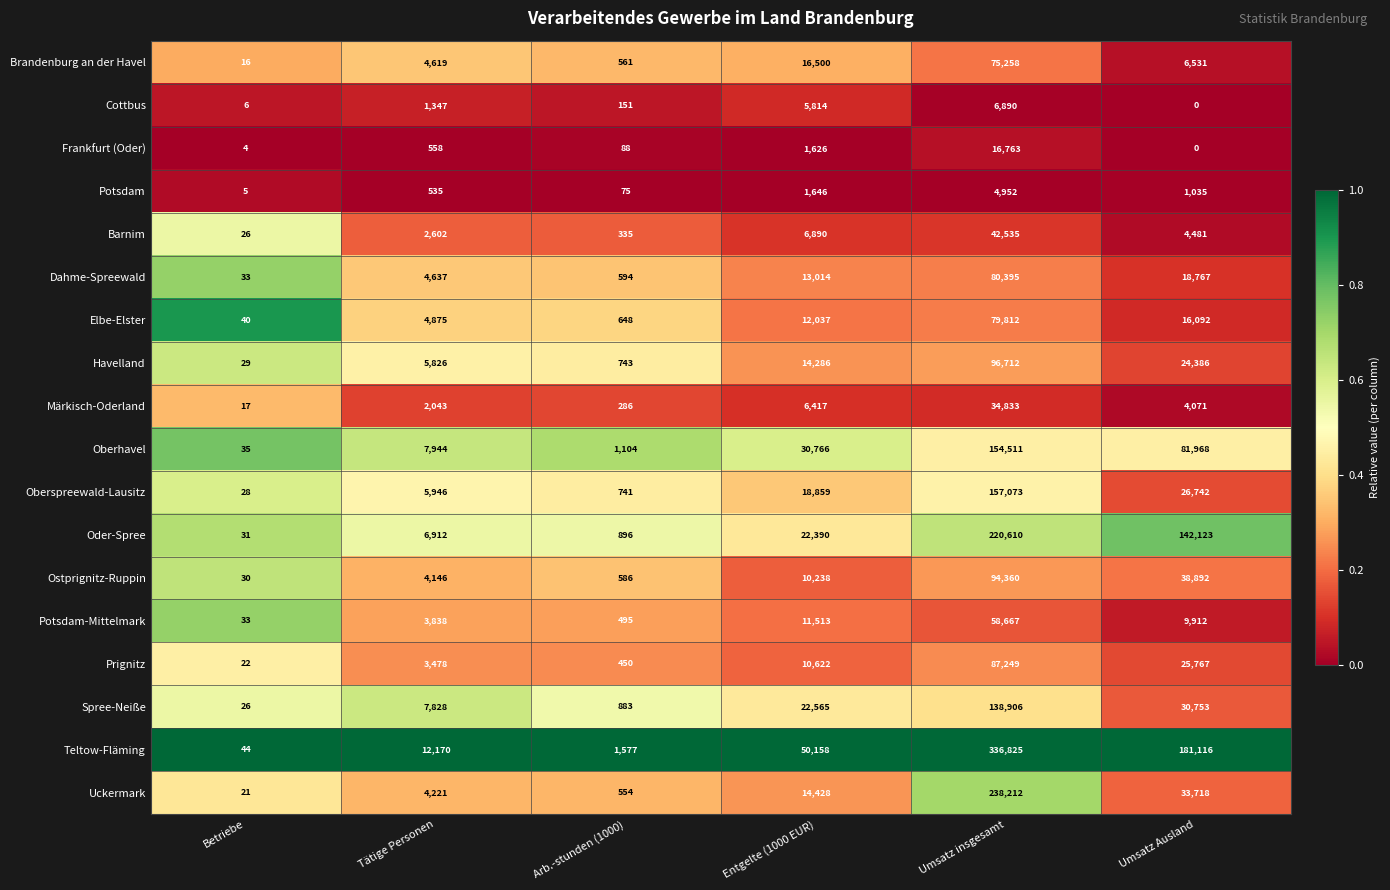

Is it true that Barnim equals 6890 at Entgelte (1000 EUR)?

True